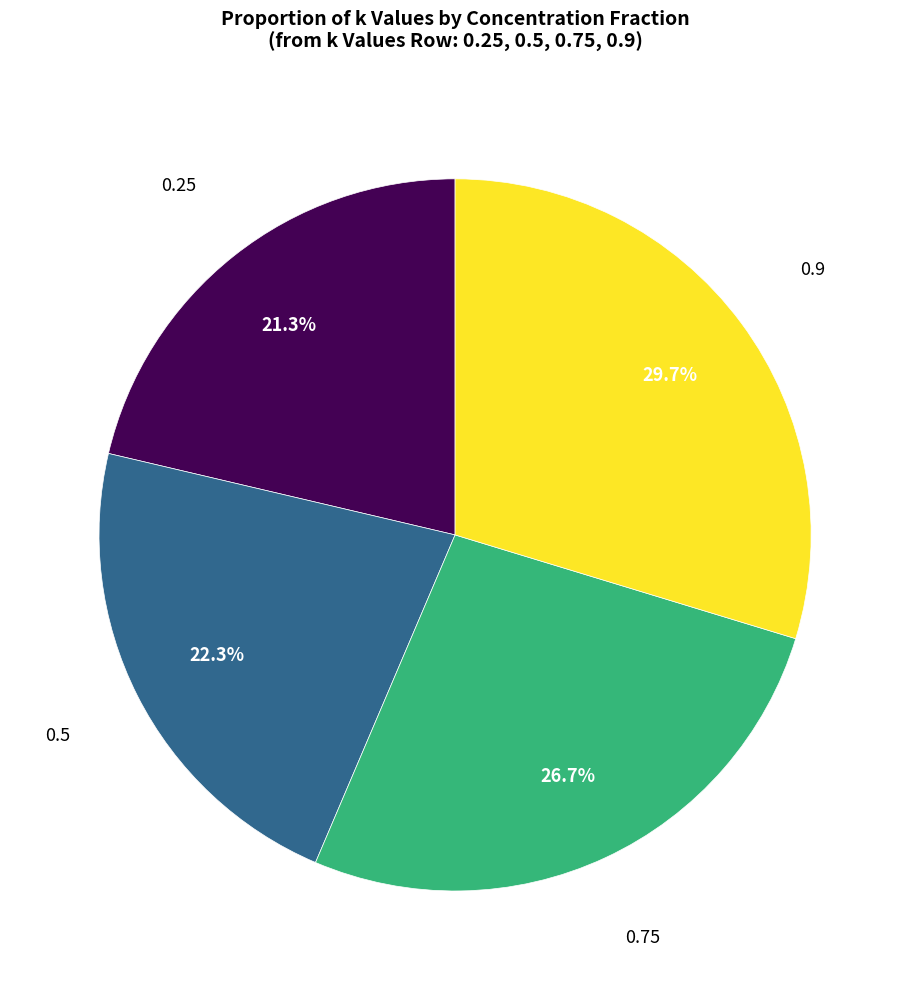

Is there any slice that represents more than half of the pie?

No